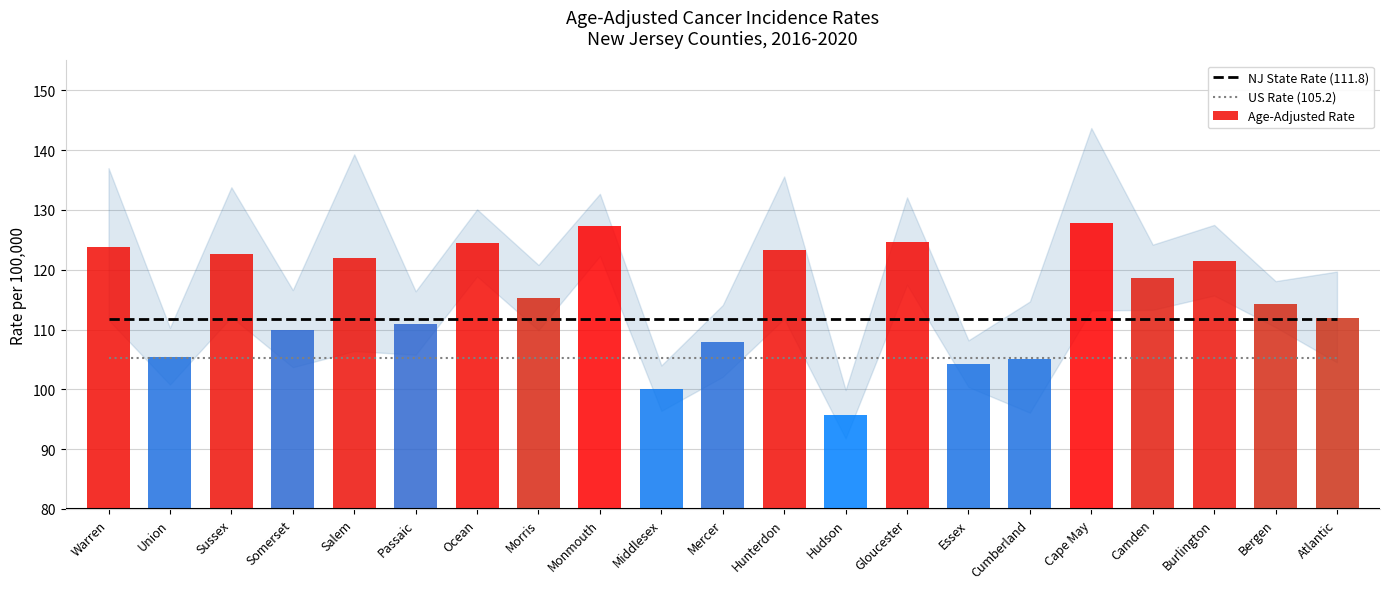

At how many categories does at least one series exceed 122?

7